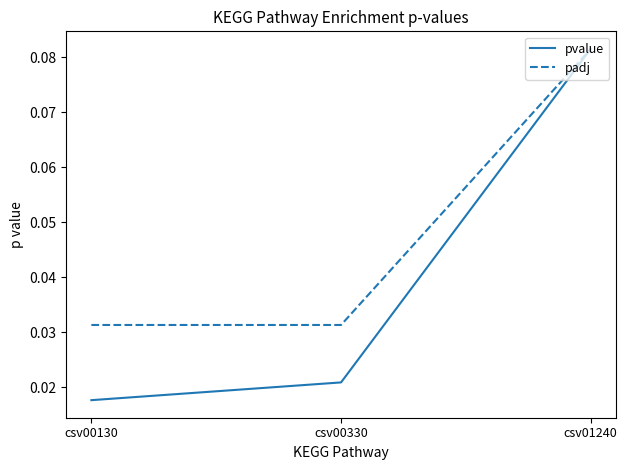

Does the chart have visible grid lines?

No